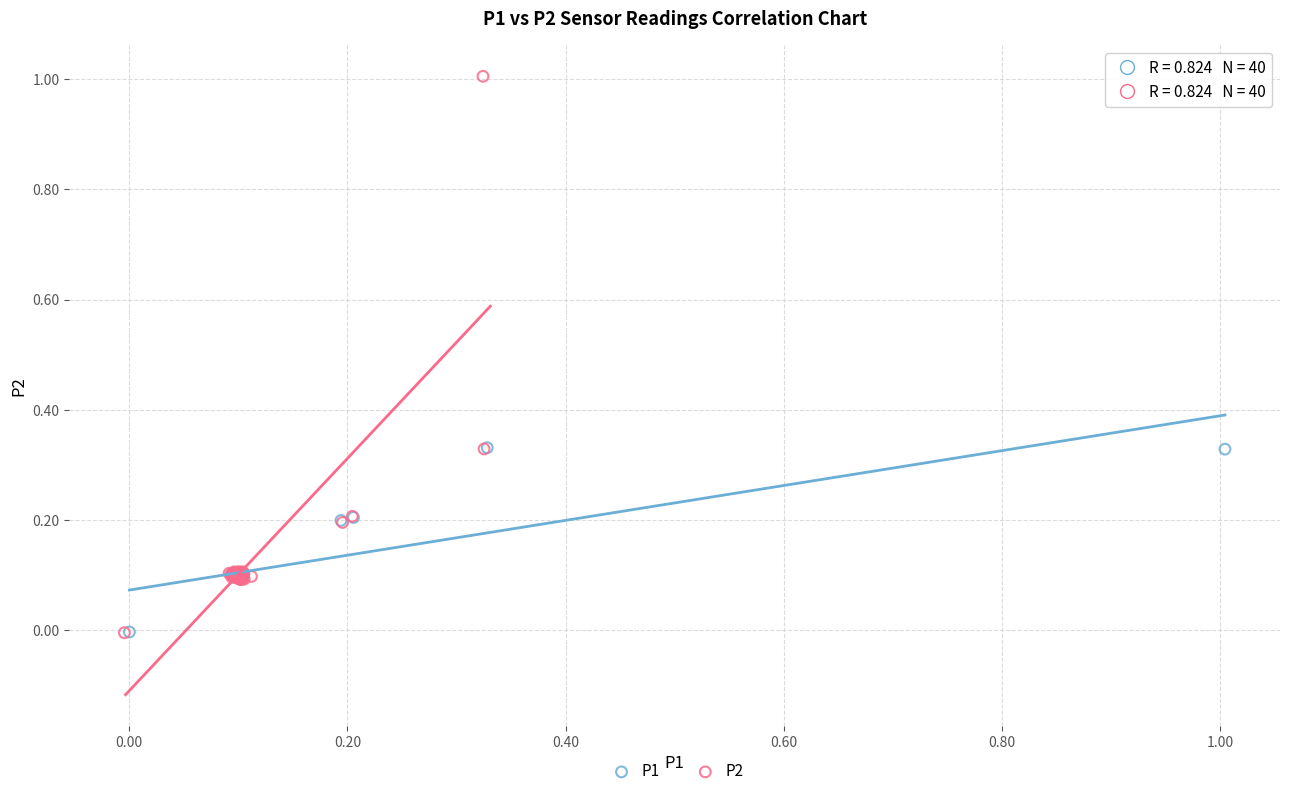

Which series has the widest spread of Y values?

P2